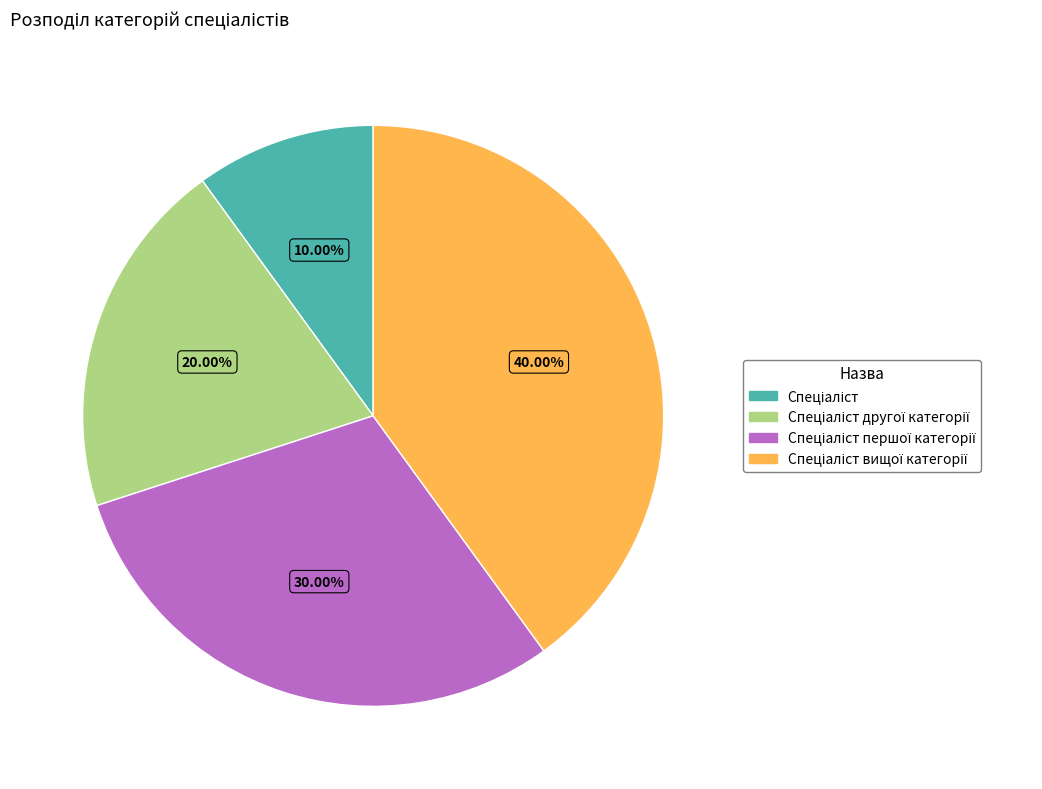

Does any single category account for the majority?

No